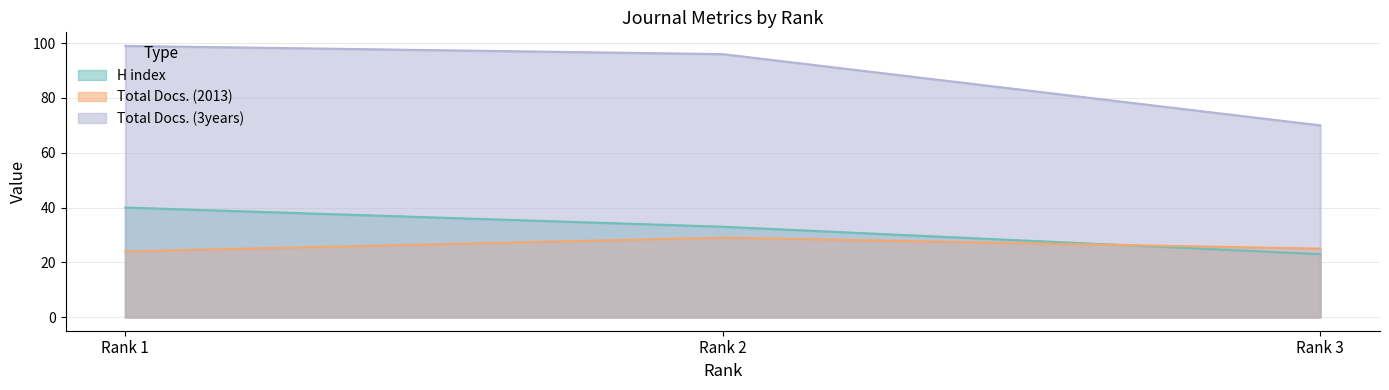

Reading left to right, extract all data points from this chart.

H index: Rank 1=40	Rank 2=33	Rank 3=23
Total Docs. (2013): Rank 1=24	Rank 2=29	Rank 3=25
Total Docs. (3years): Rank 1=99	Rank 2=96	Rank 3=70